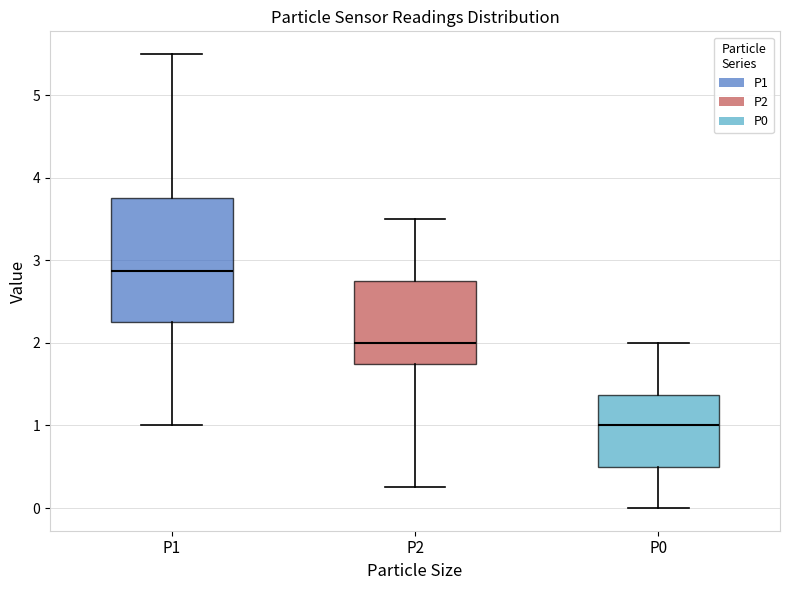

Reading left to right, read every box against the y-axis: the position of its median line, the range the box covers, and the ends of its whiskers. The values are not printed on the chart, so give them approximately, as read against the axis.

P1: median 2.9, box 2.3 to 3.8, whiskers 1.0 to 5.5
P2: median 2.0, box 1.8 to 2.8, whiskers 0.3 to 3.5
P0: median 1.0, box 0.5 to 1.4, whiskers 0.0 to 2.0